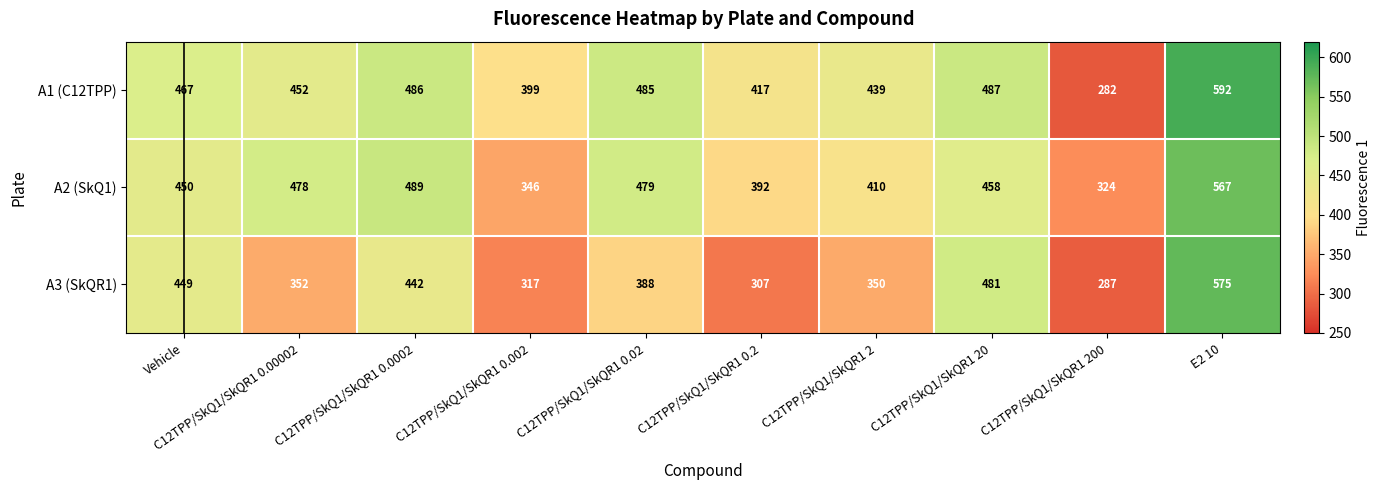

At which category does the chart reach its peak across all series?

E2 10